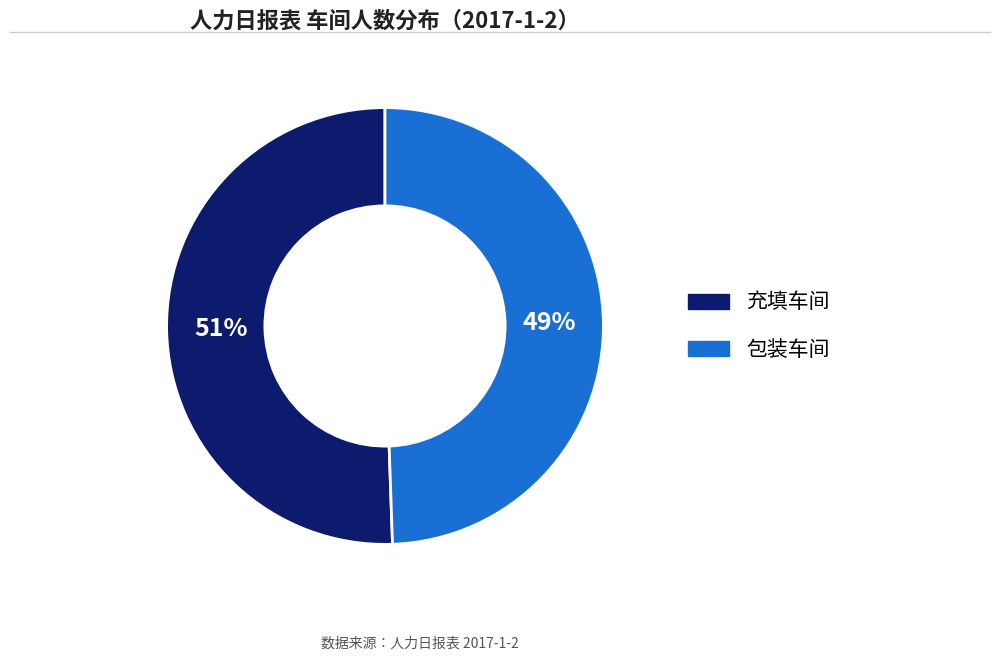

To the nearest percent, what percentage of the pie is 充填车间?

51%